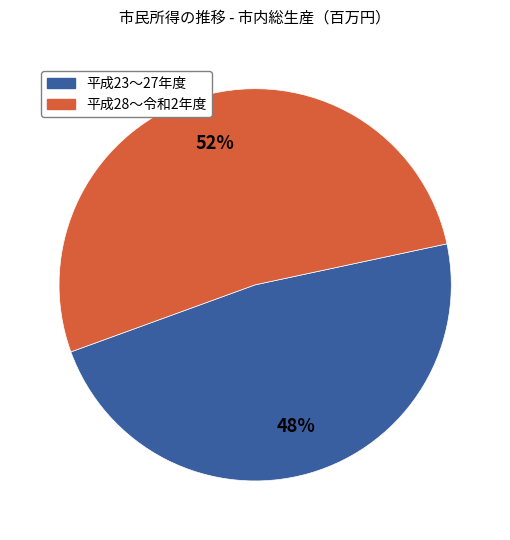

Rank the categories by value from highest to lowest.

平成28〜令和2年度, 平成23〜27年度